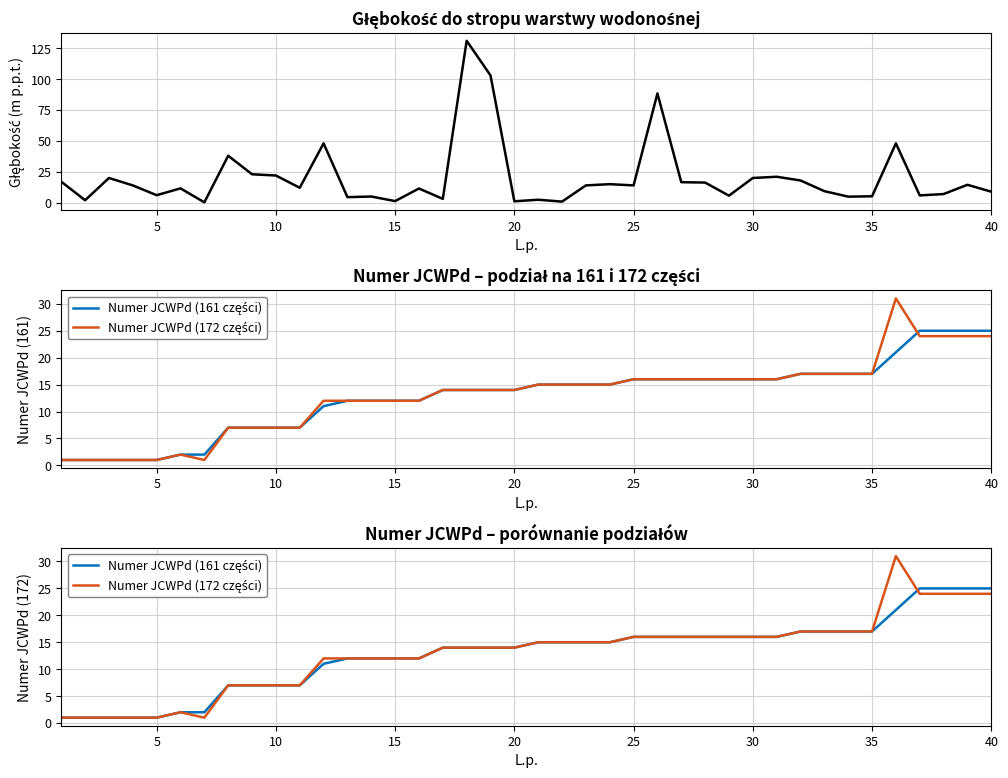

What is the difference between the maximum and minimum values in the Głębokość do stropu warstwy wodonośnej series?

130.7